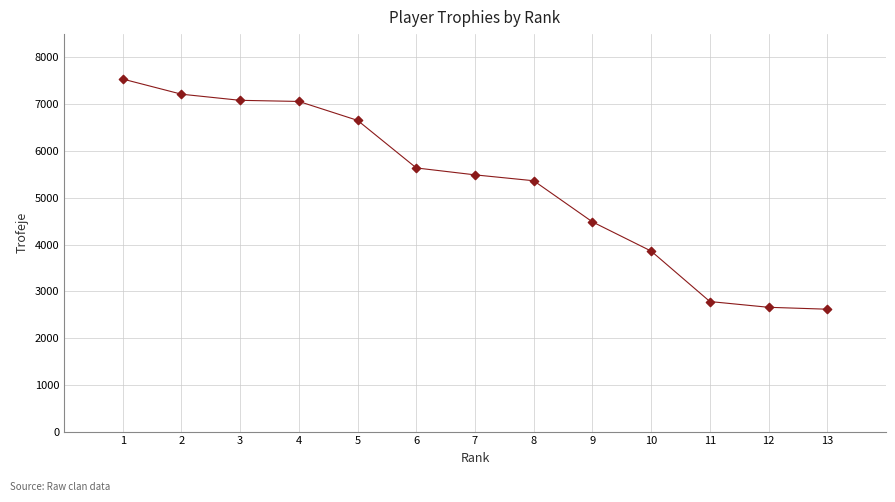

What Y value in the scatter plot is closest to 5078?

5364